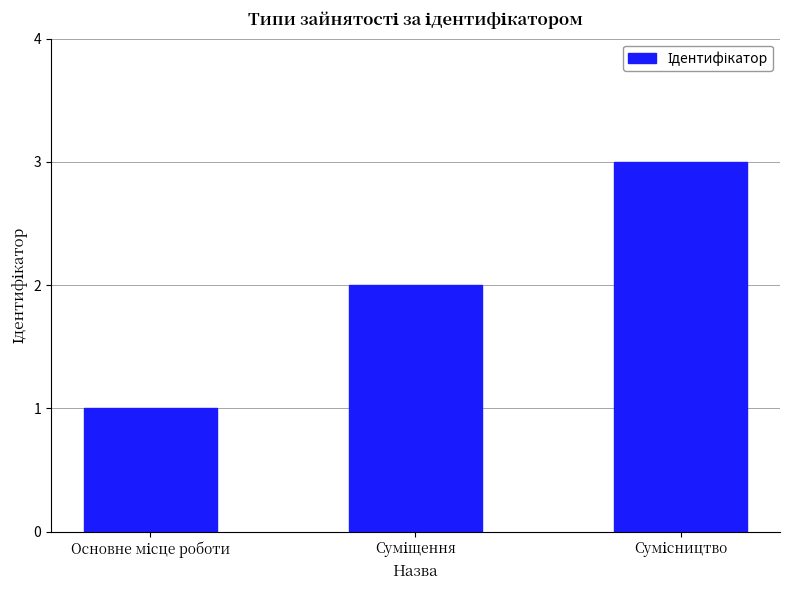

What is the maximum value shown in the chart?

3